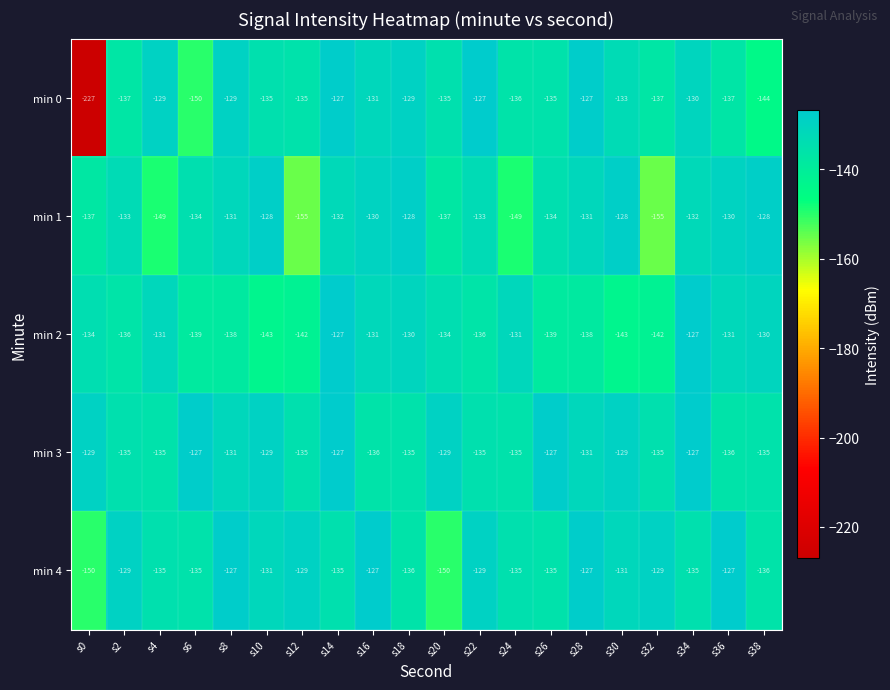

What is the approximate value of min 1 at s28?

-131